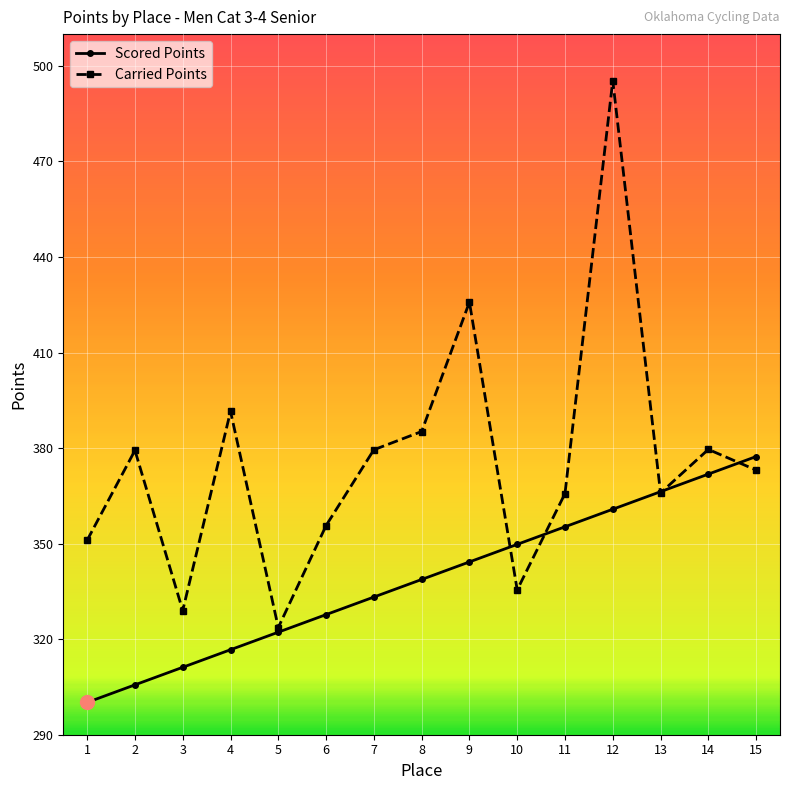

What is the spread (max minus min) of values at 1?

50.9